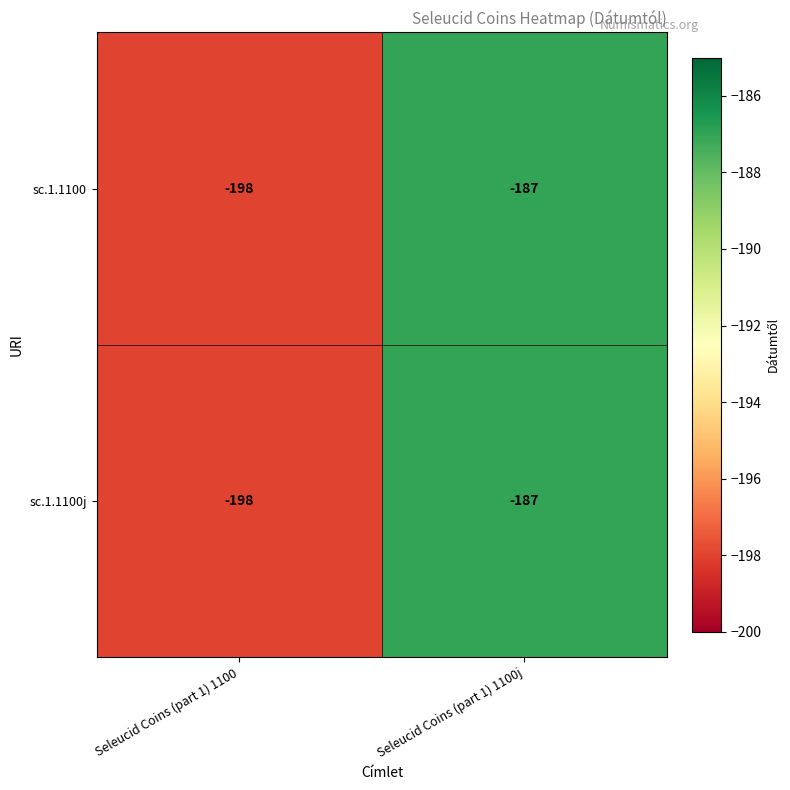

What is the total value across all series at Seleucid Coins (part 1) 1100?

-396